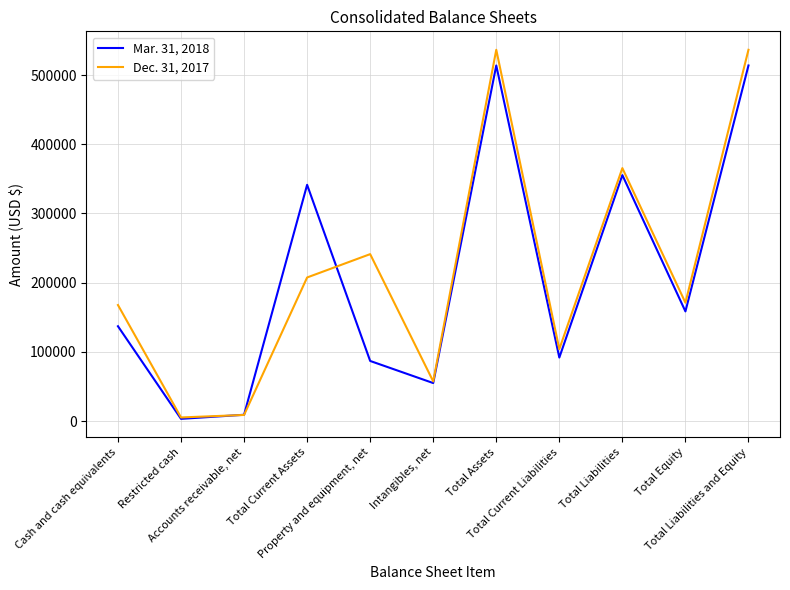

Which series has the widest spread of values?

Dec. 31, 2017